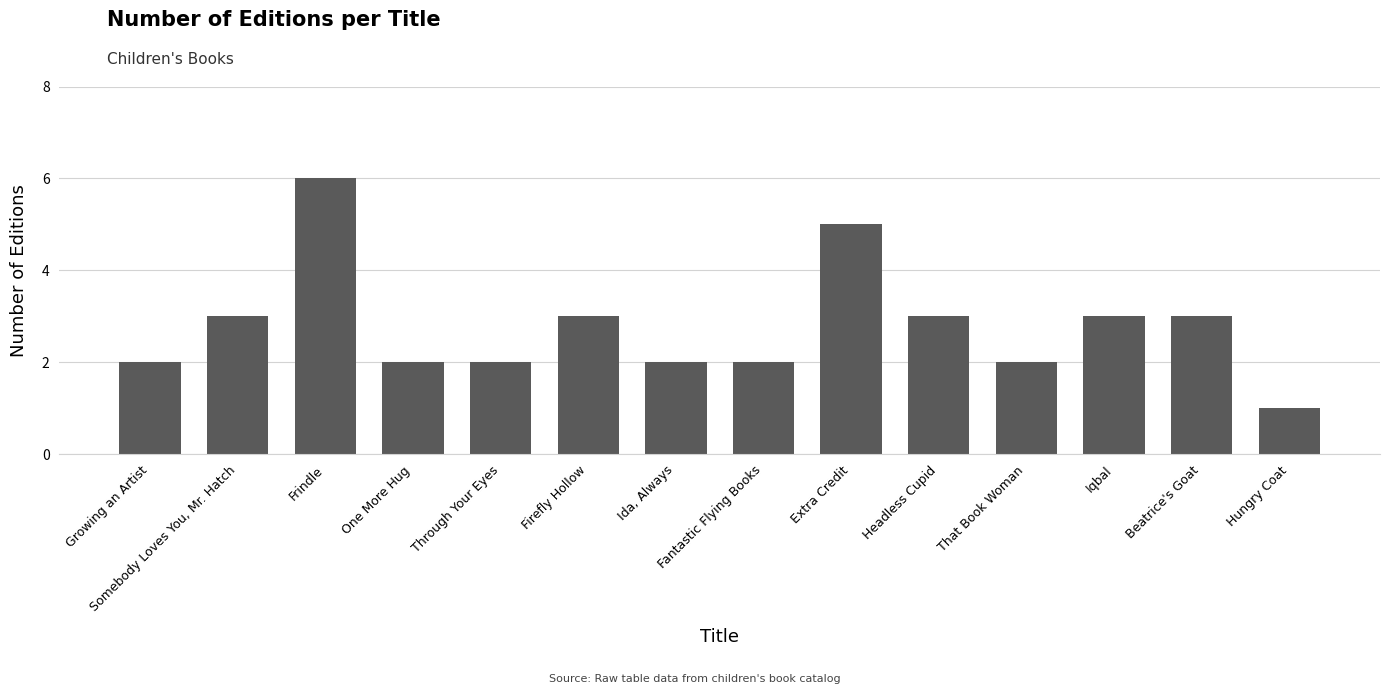

What is the greatest value displayed?

6